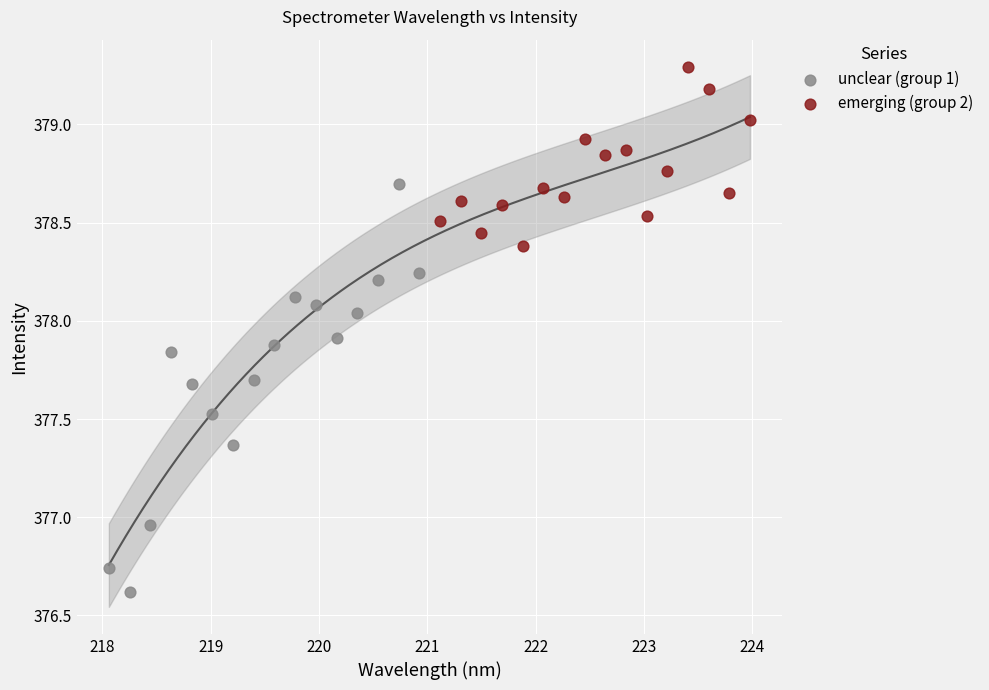

Which series contains the lowest Y value?

unclear (group 1)